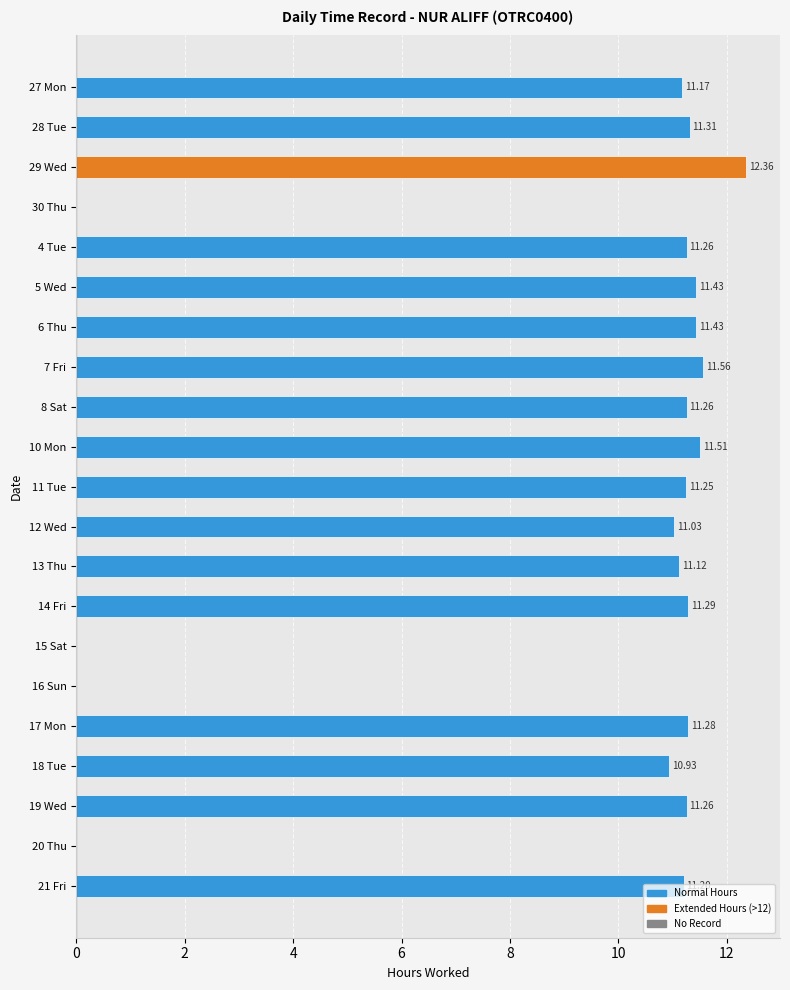

Between 20 Thu and 8 Sat, which is larger?

8 Sat